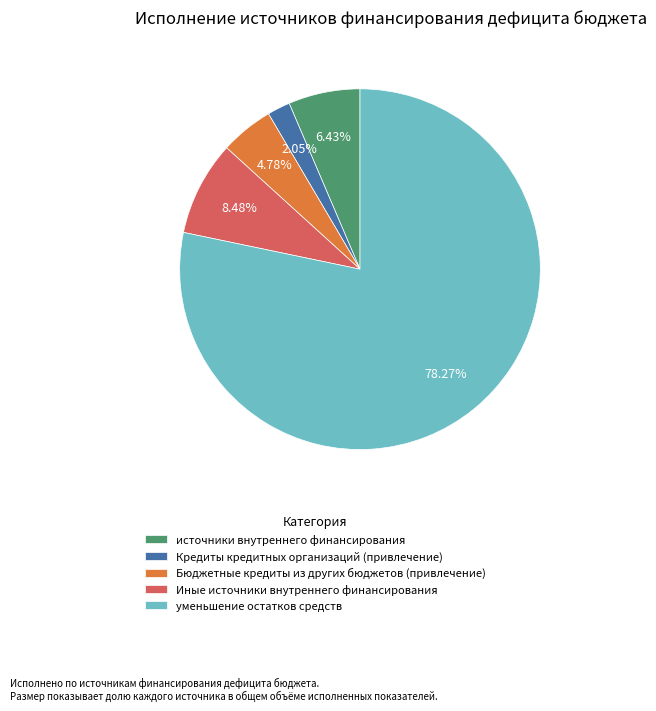

To the nearest percent, what is the difference between the уменьшение остатков средств and Кредиты кредитных организаций (привлечение) slice percentages?

76%